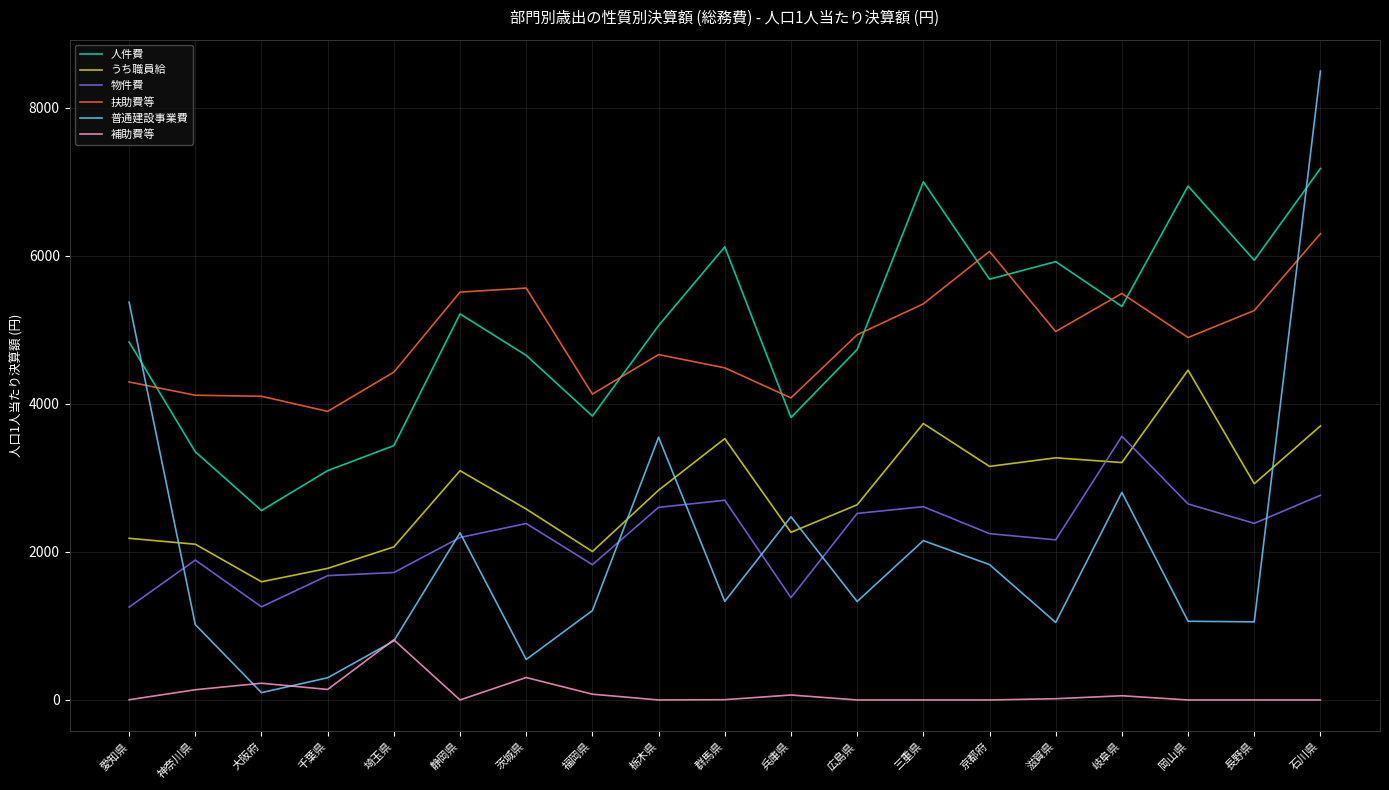

Between 福岡県 and 群馬県, which series saw the biggest shift?

人件費